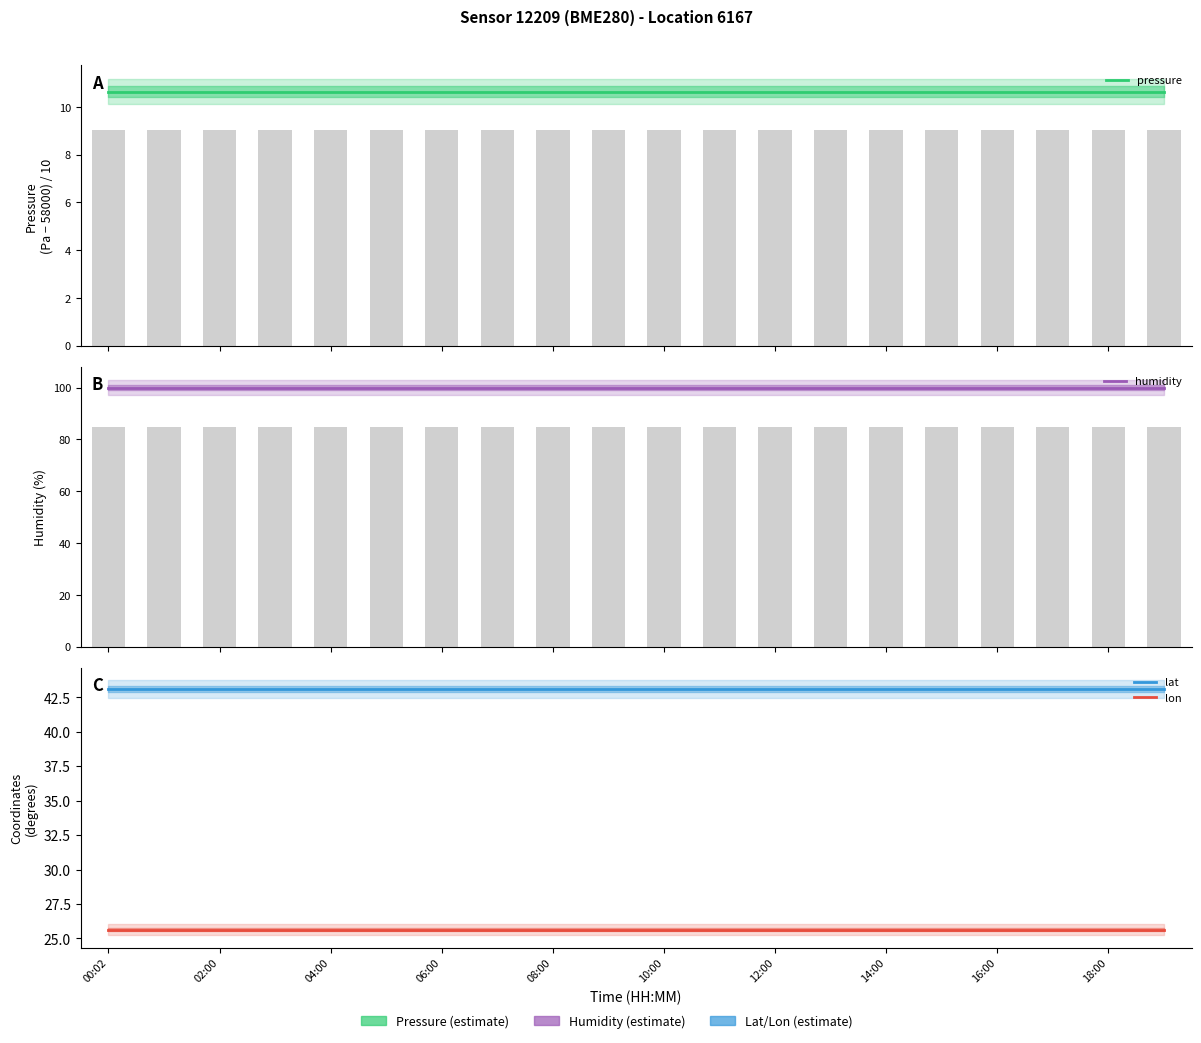

What is the sum of all lon values?

512.7